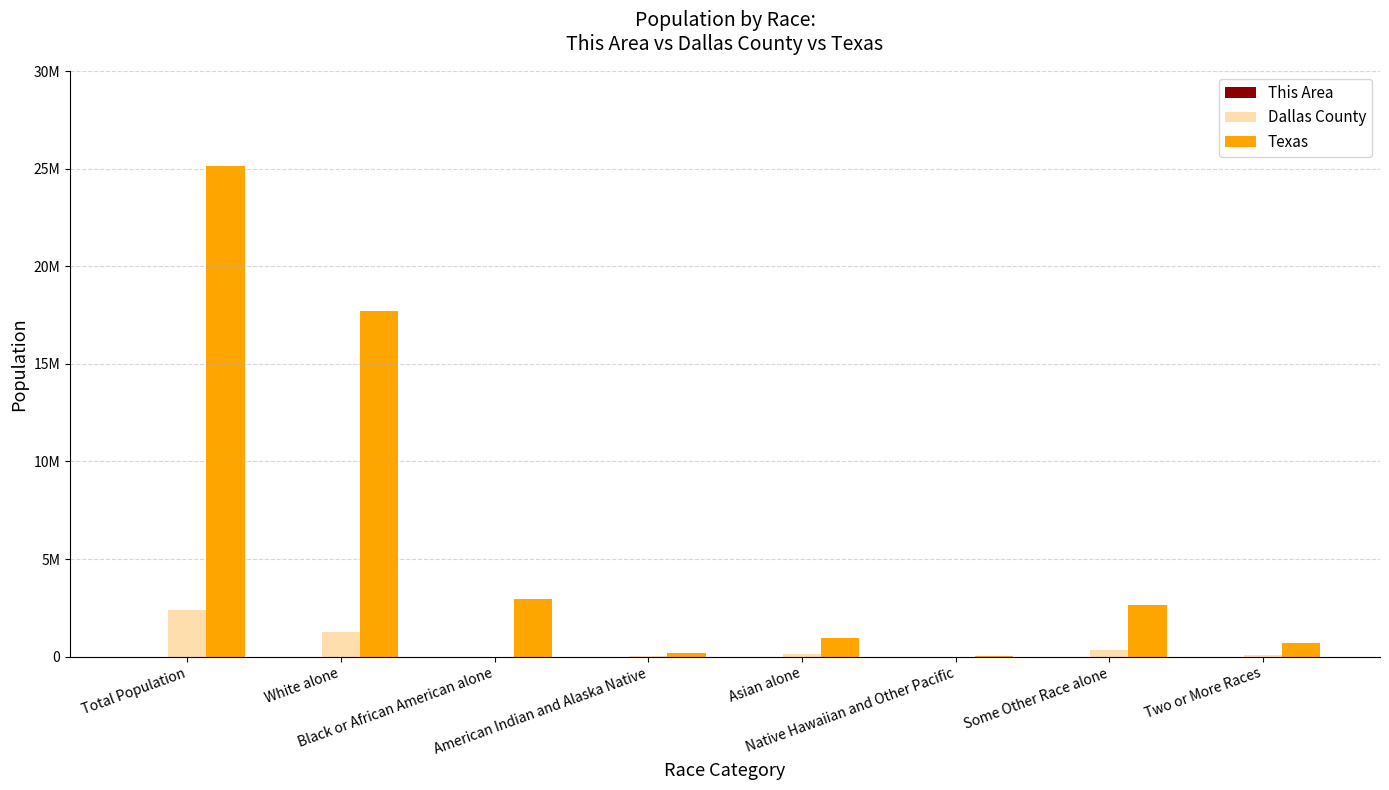

Where does the Texas series first go above 2628186?

Total Population